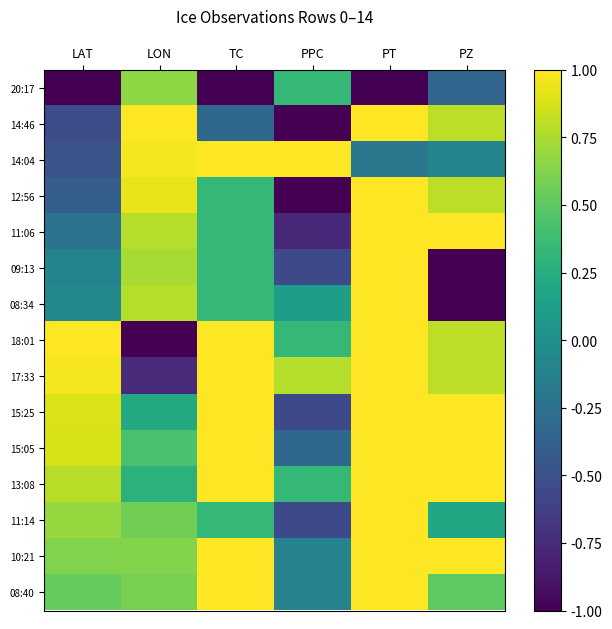

What is the difference between the highest and lowest values at PT?

2.0